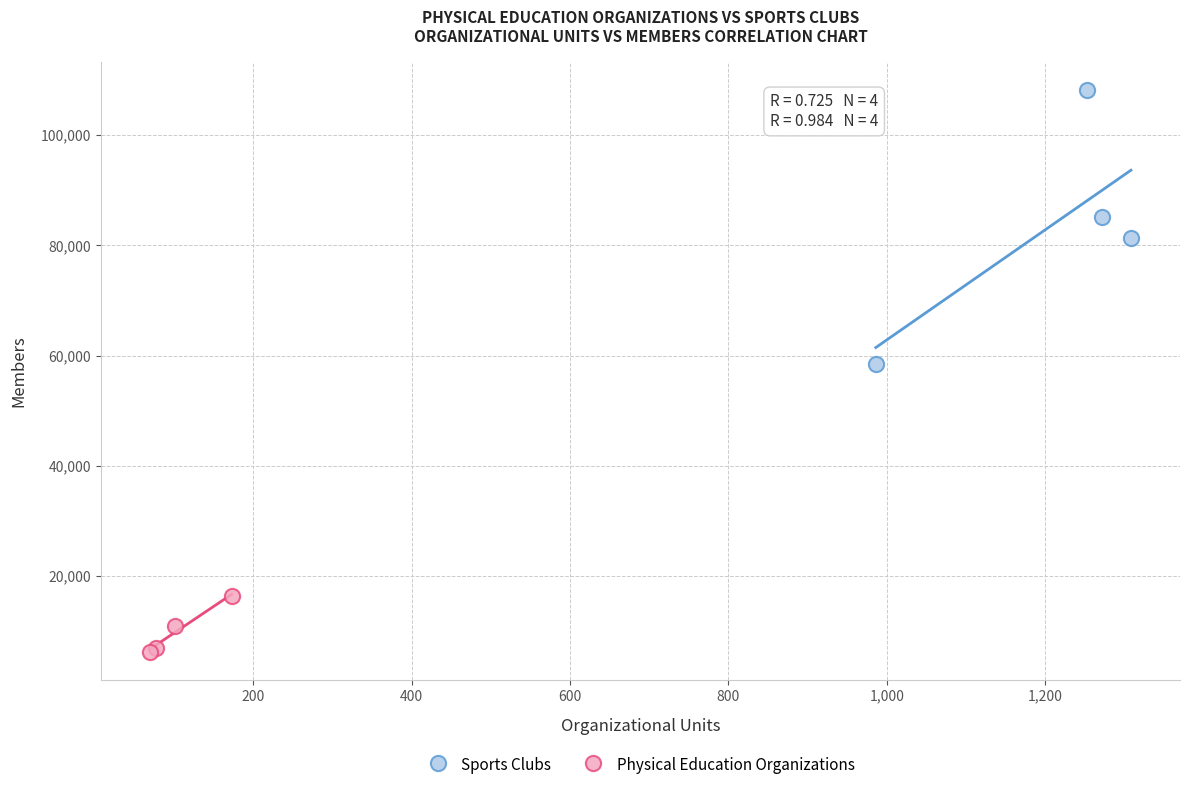

Which series has the widest spread of Y values?

Sports Clubs